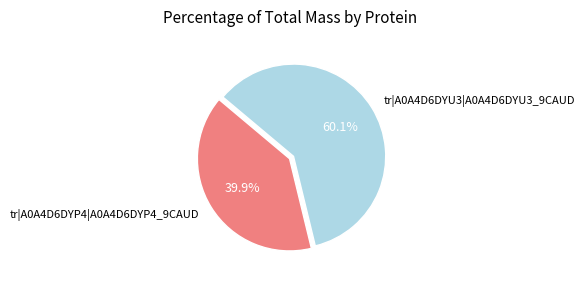

True or false: tr|A0A4D6DYU3|A0A4D6DYU3_9CAUD accounts for 60% of the total.

True